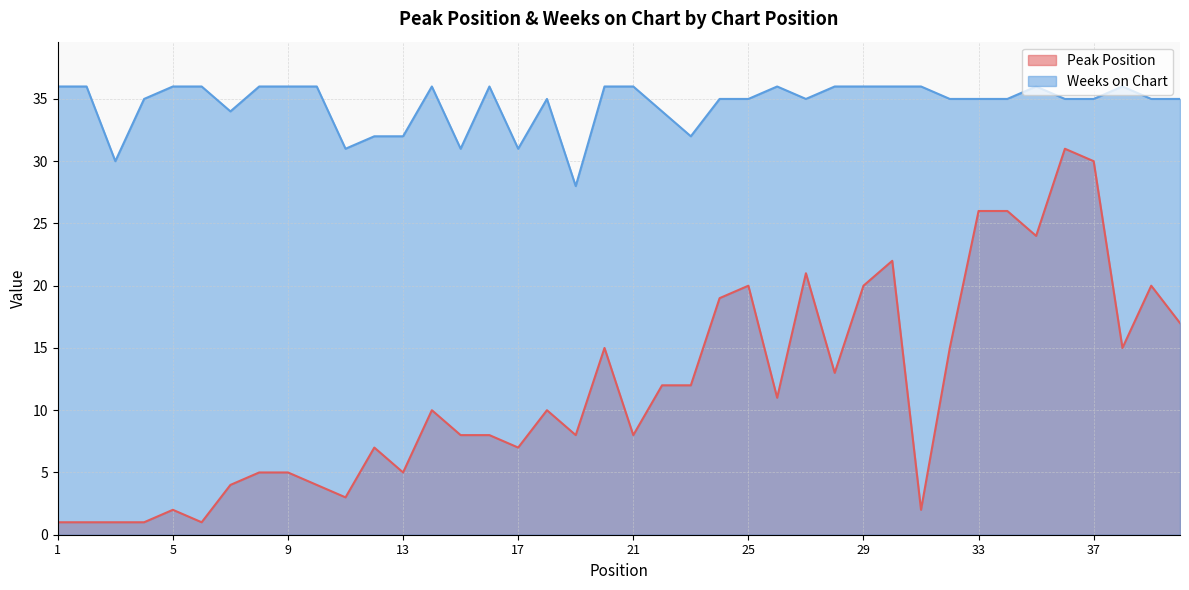

Reading left to right, what are all the values shown in this chart?

Peak Position: 1	1	1	1	2	1	4	5	5	4	3	7	5	10	8	8	7	10	8	15	8	12	12	19	20	11	21	13	20	22	2	15	26	26	24	31	30	15	20	17
Weeks on Chart: 36	36	30	35	36	36	34	36	36	36	31	32	32	36	31	36	31	35	28	36	36	34	32	35	35	36	35	36	36	36	36	35	35	35	36	35	35	36	35	35